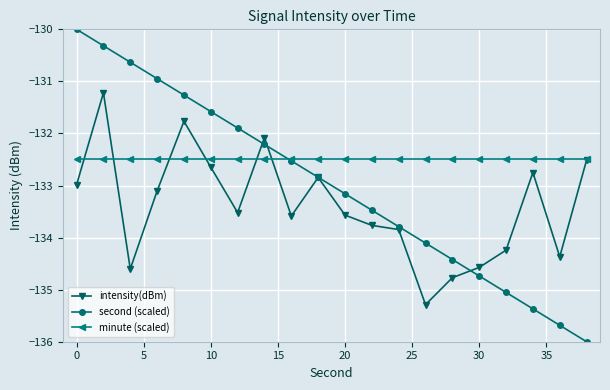

Which series has the largest range (max minus min)?

second (scaled)